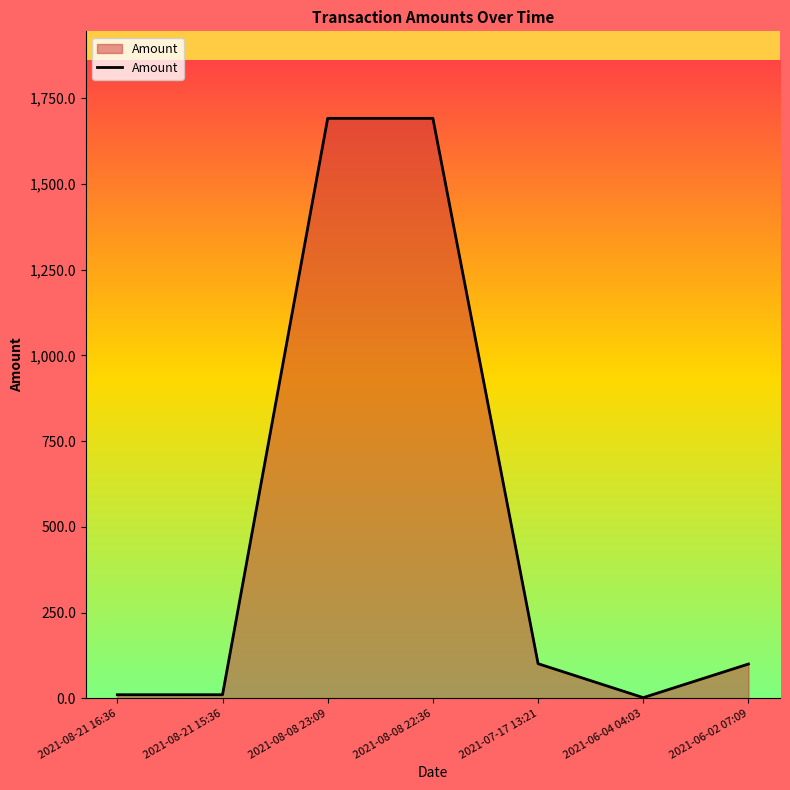

Does the chart display data point markers on the line(s)?

No